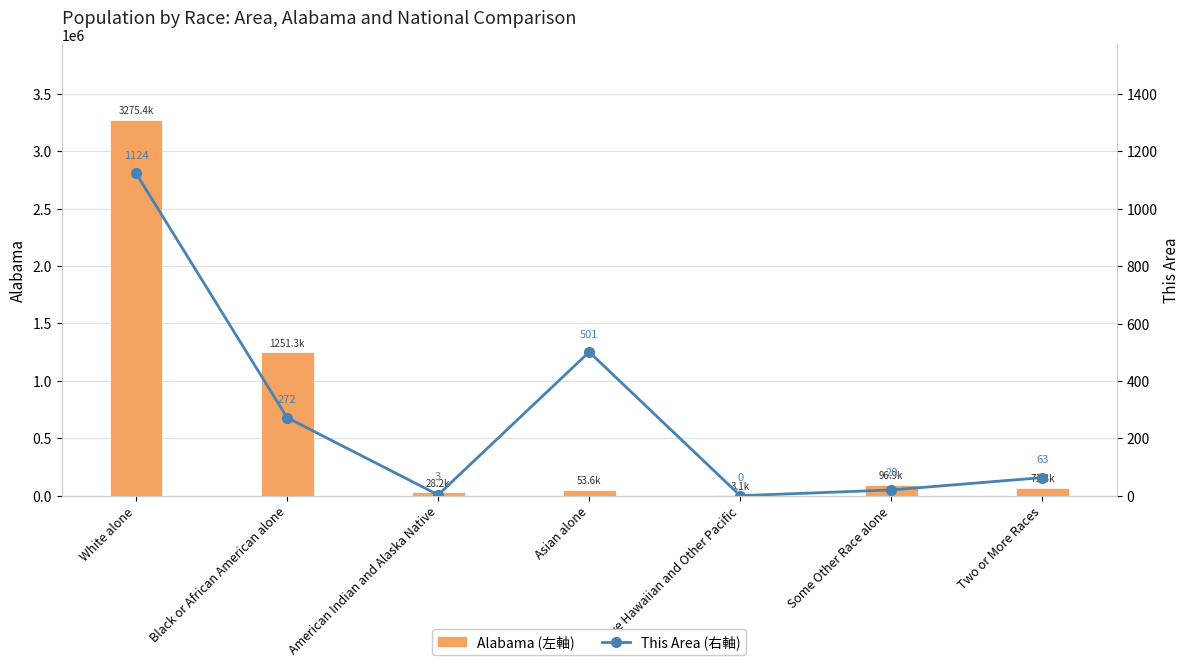

At which label does This Area (右軸) first exceed 63?

White alone